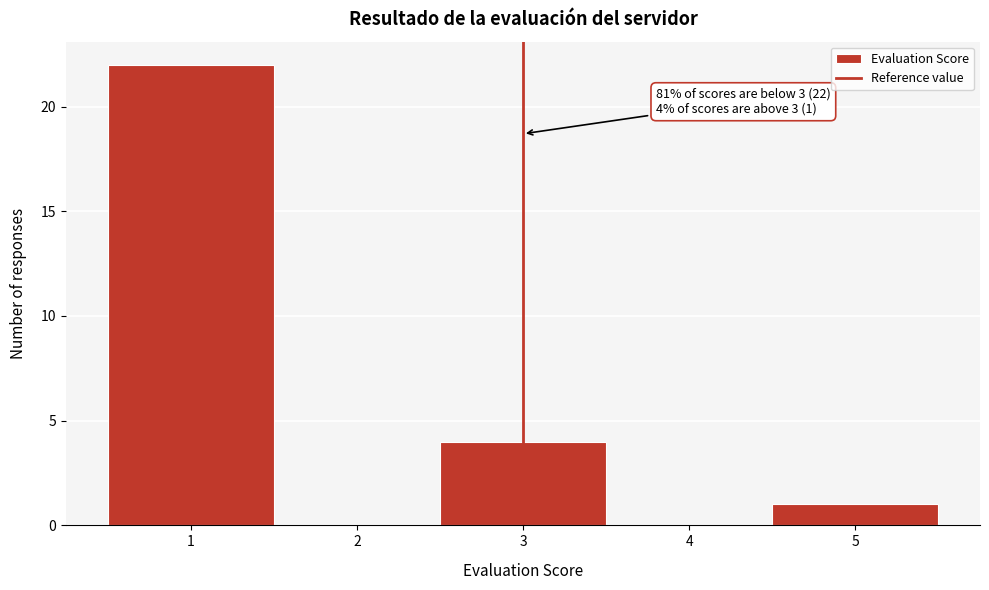

Over which range of the x-axis is the bar tallest?

0.5 to 1.5